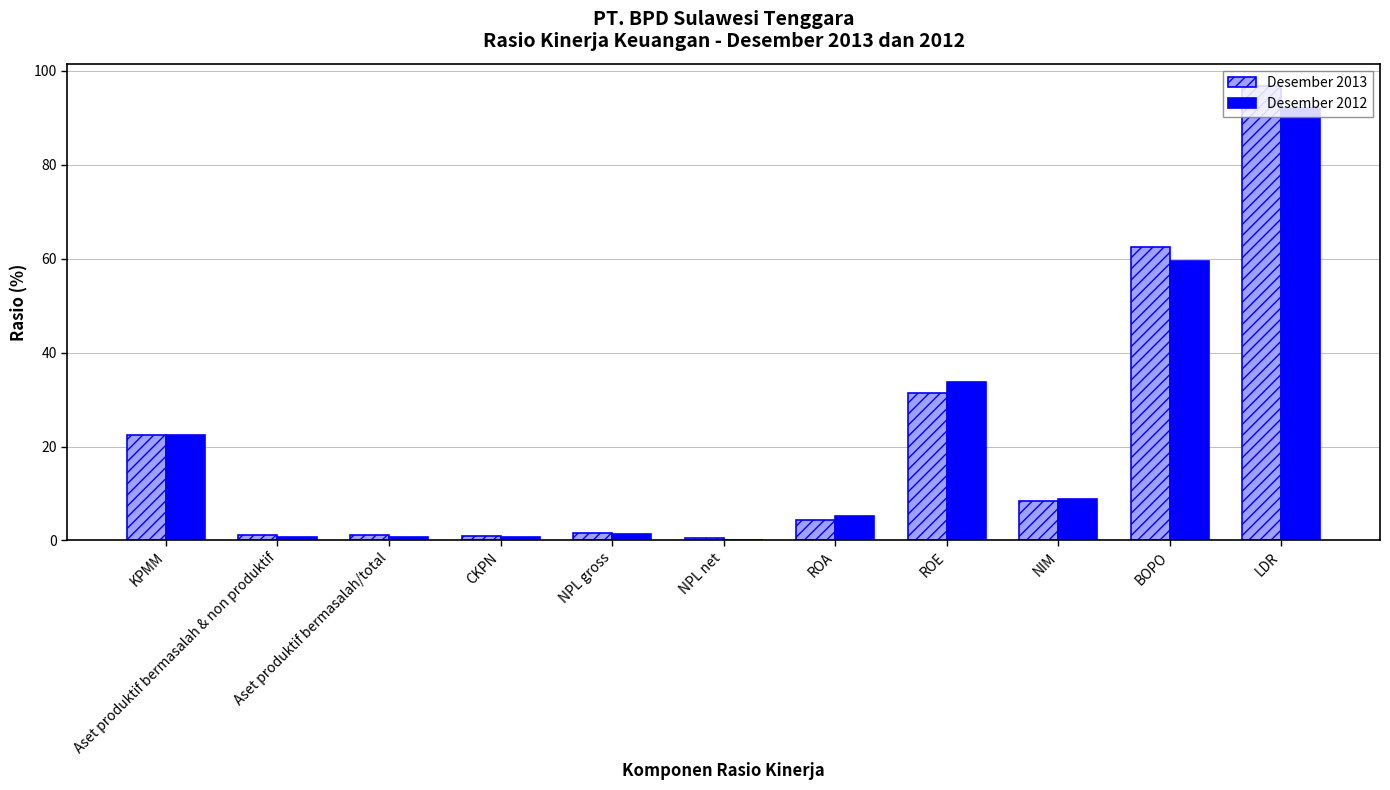

What is the sum of all Desember 2012 values?

225.4